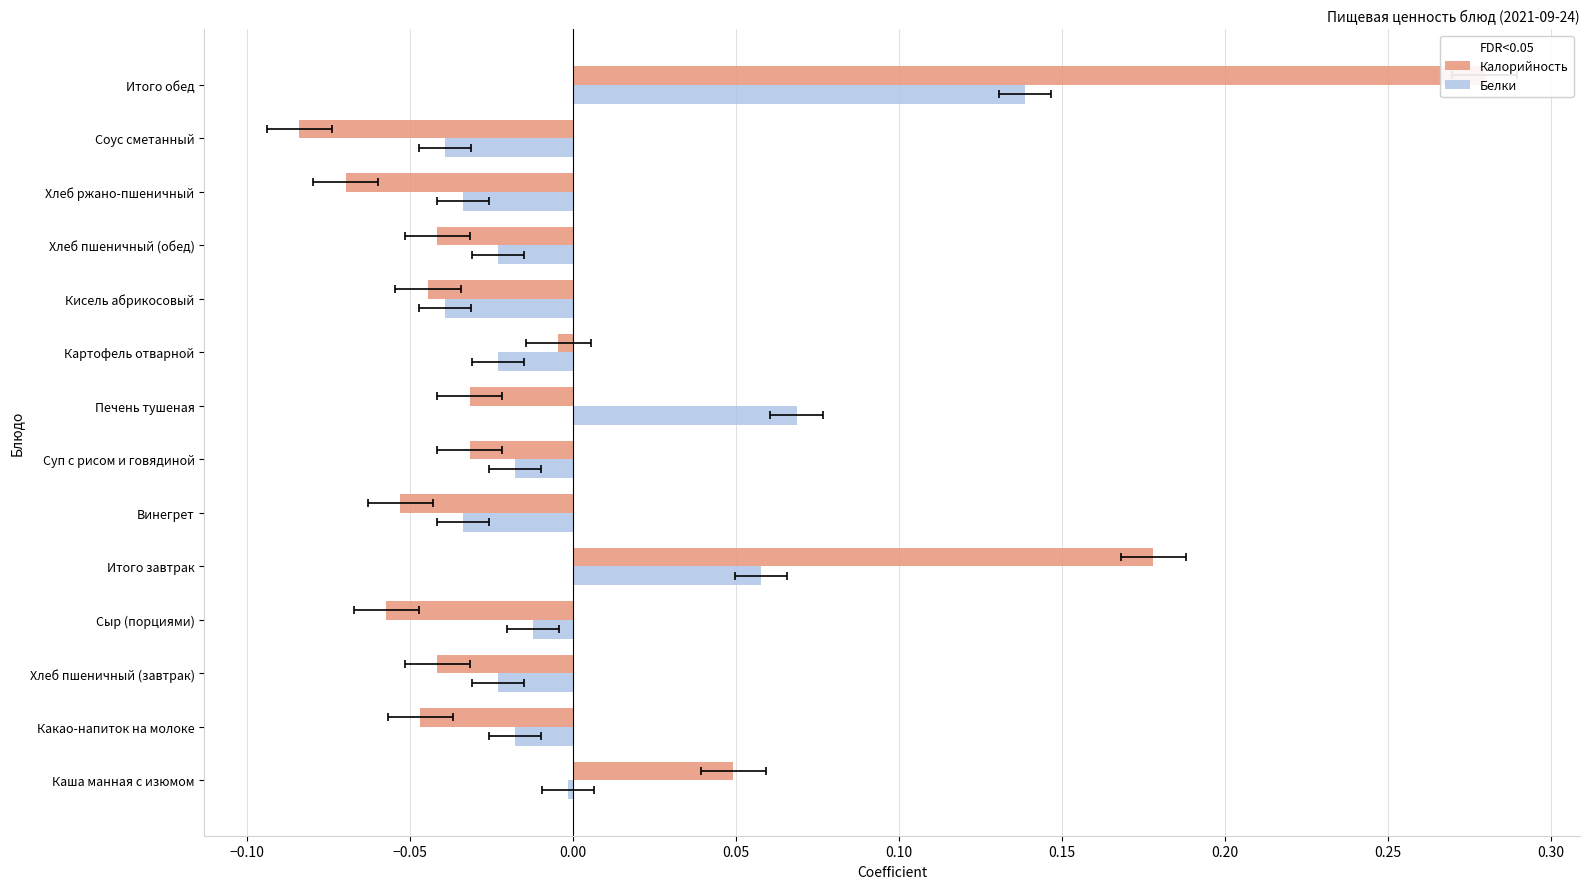

How many groups of bars are there?

14